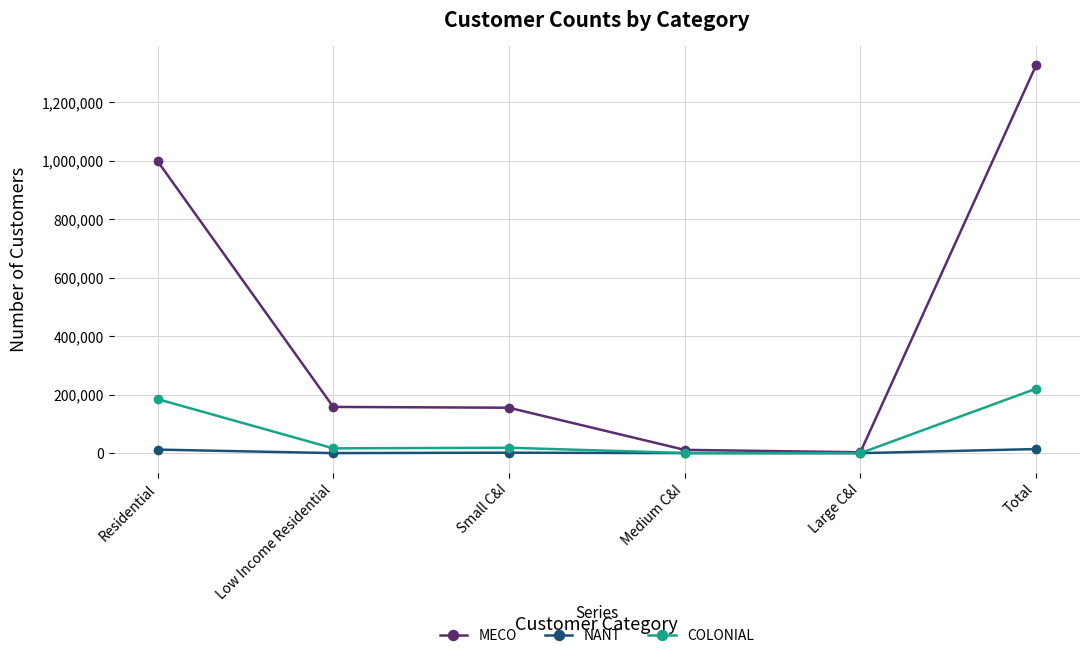

Between Small C&I and Total, which series saw the biggest shift?

MECO